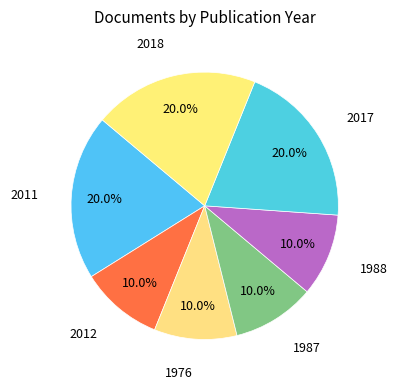

Does any single category account for the majority?

No